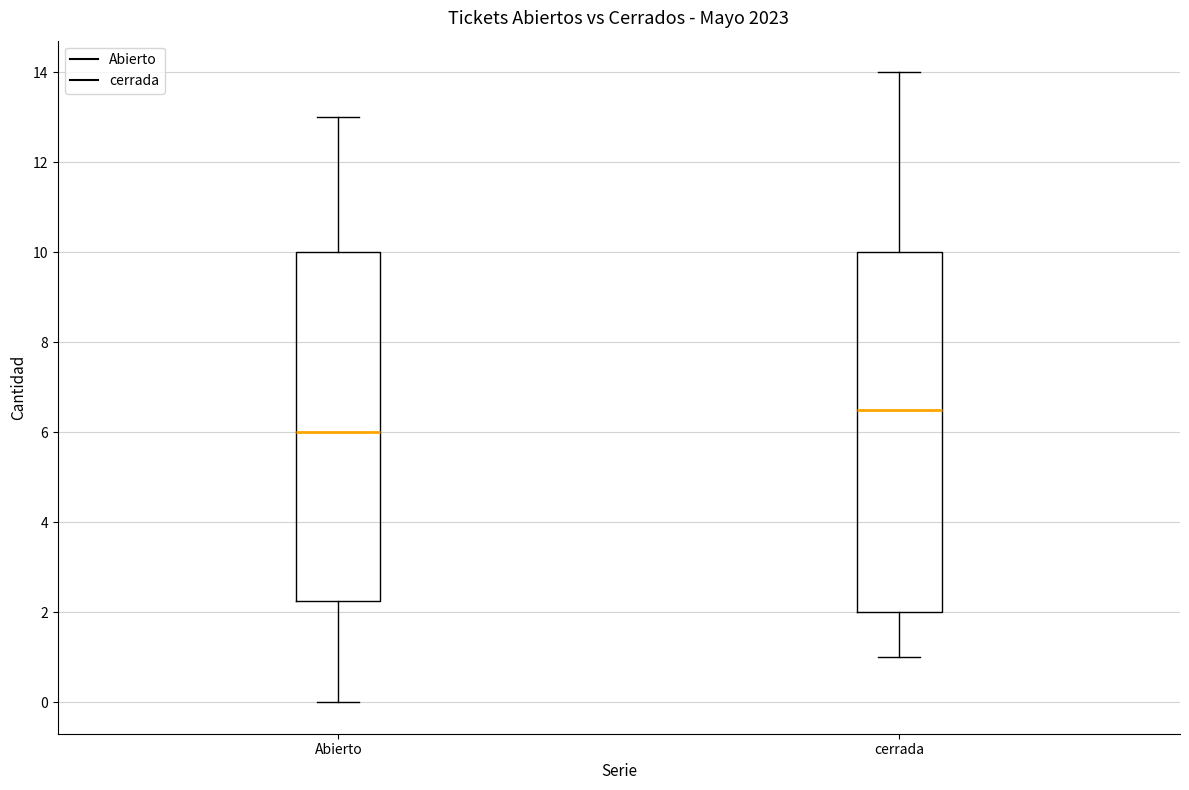

Which box's median line is the lowest?

Abierto